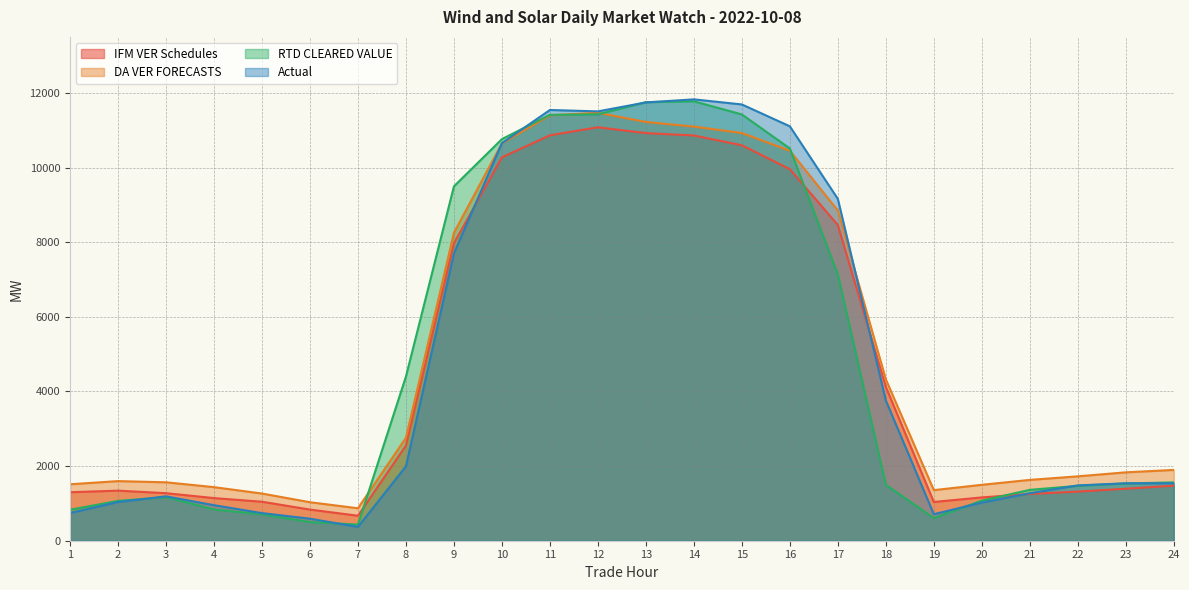

What is the value of the DA VER FORECASTS point at the 10th from the left?

10646.7